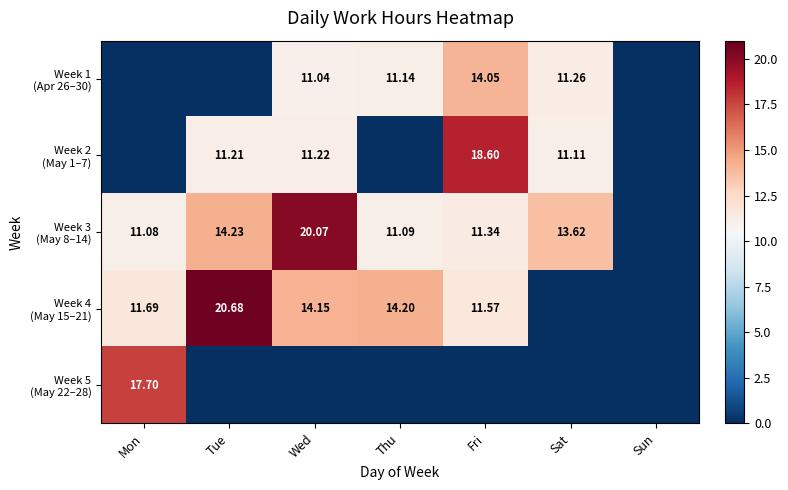

Is it true that Week 1 (Apr 26–30) equals -5.0 at Tue?

False